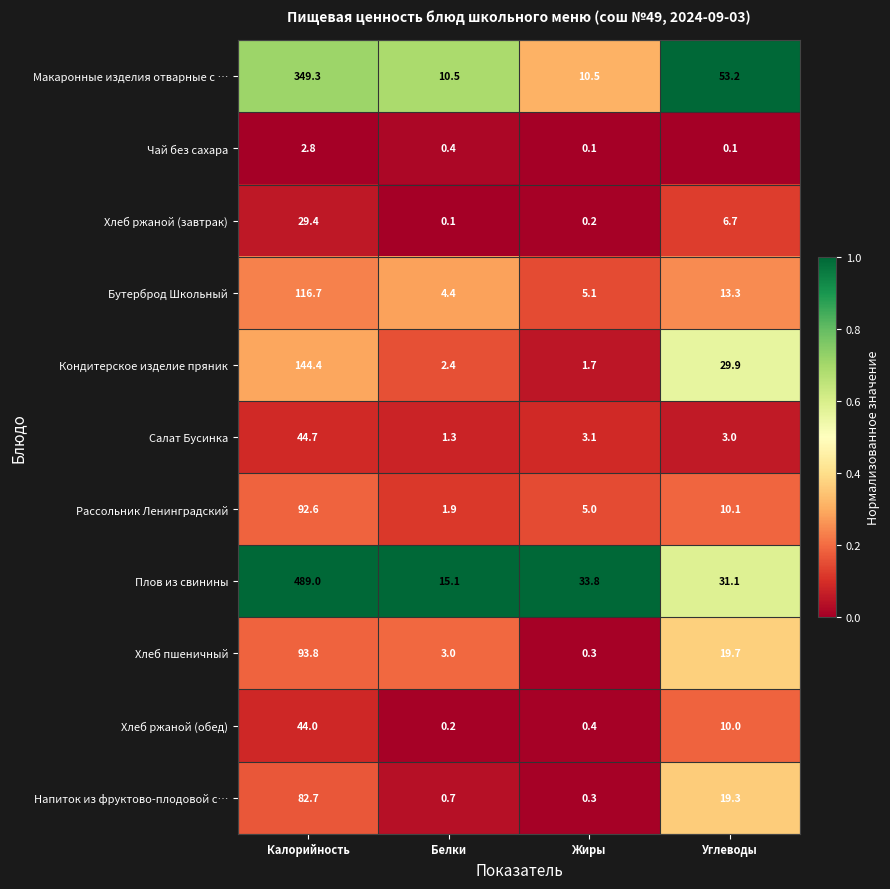

At which category is the sum across all series the highest?

Калорийность